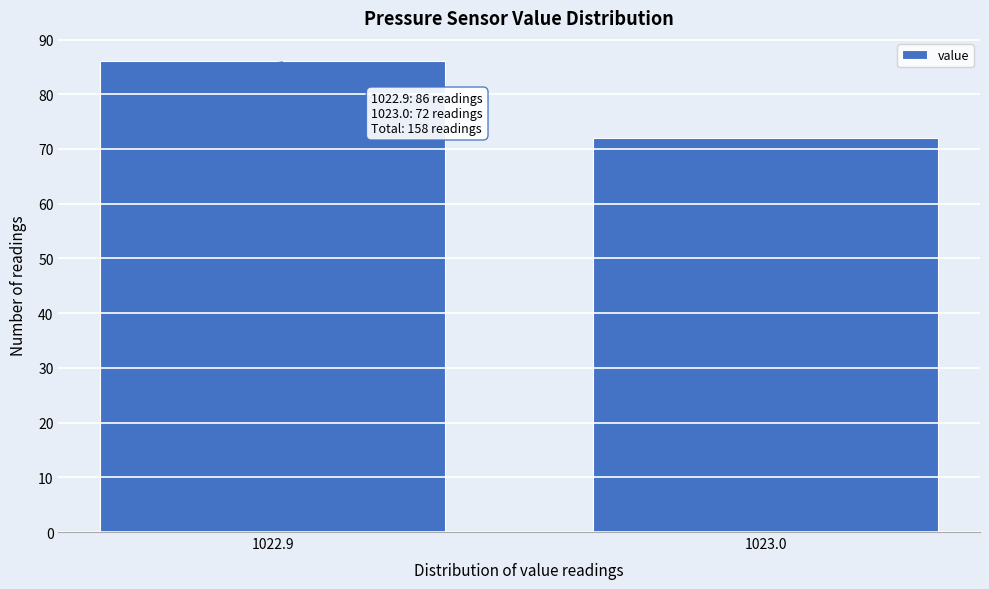

Reading right to left, transcribe all the data shown in this chart.

72	86